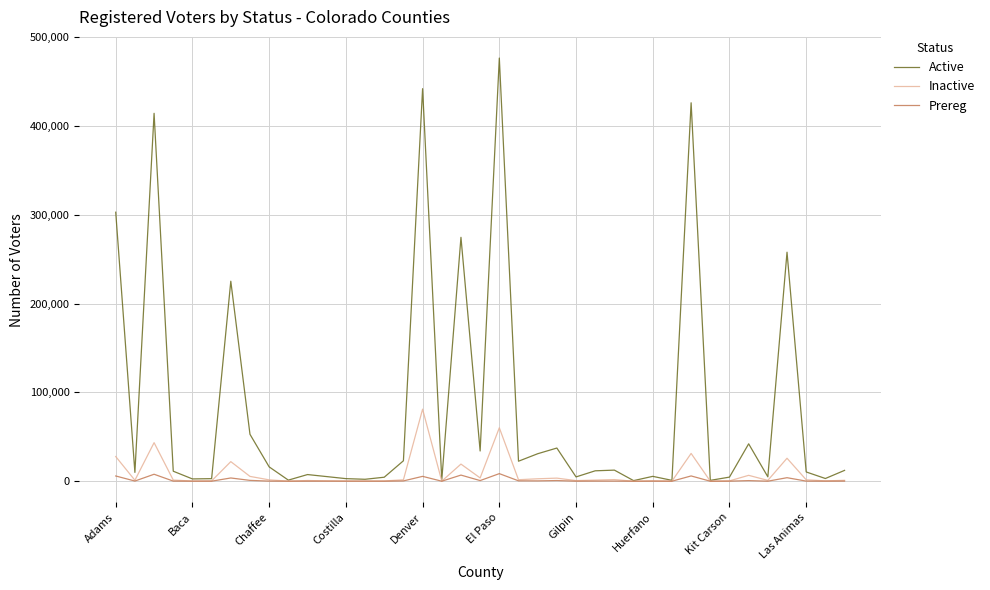

Does the chart display data point markers on the line(s)?

No